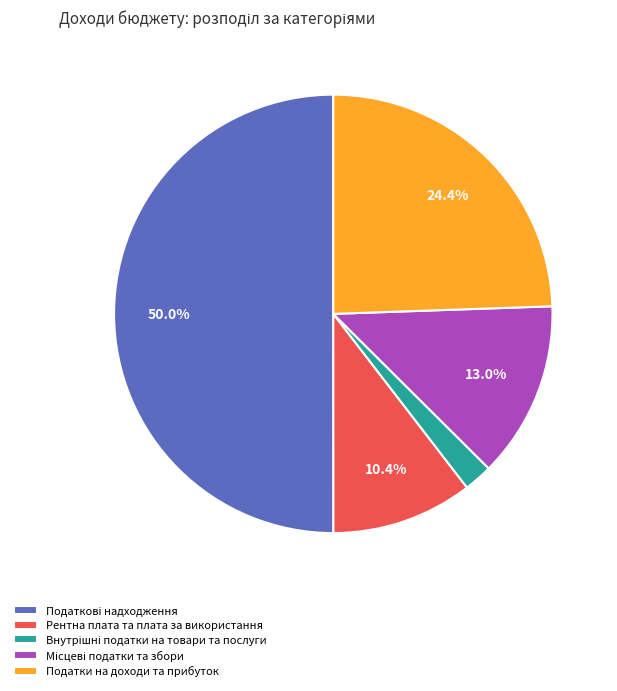

Does Податки на доходи та прибуток represent more than half of the total?

No